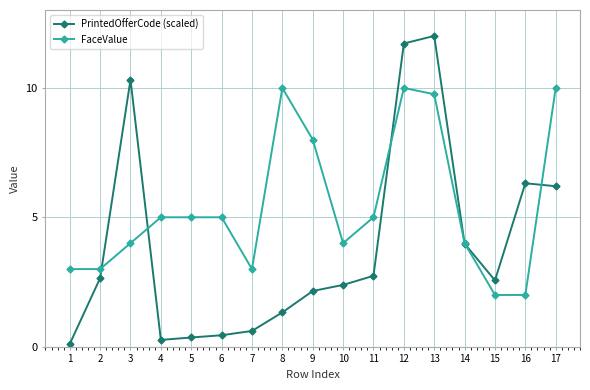

Which series has the largest range (max minus min)?

PrintedOfferCode (scaled)